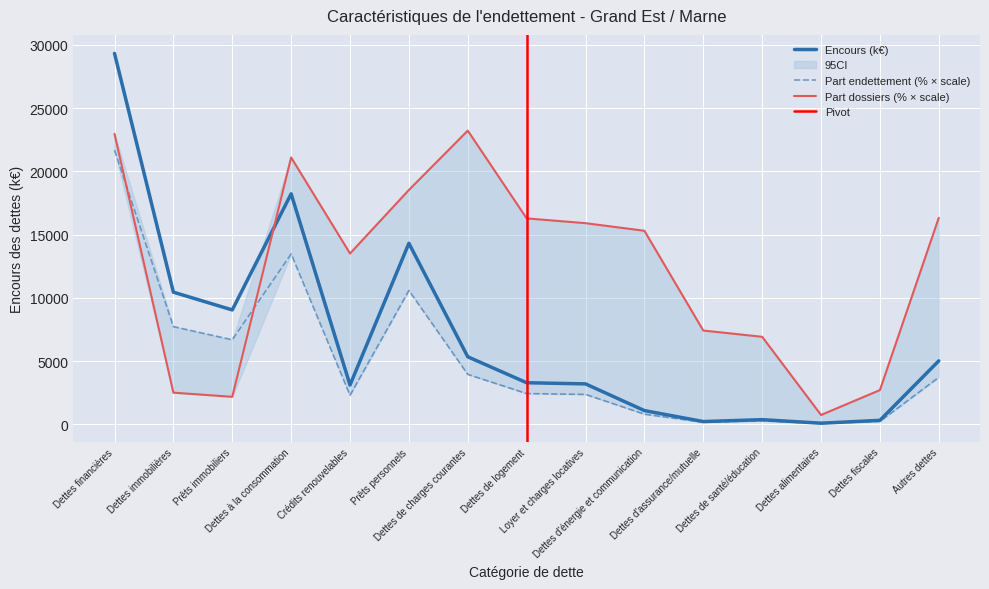

What is the total value across all series at Dettes financières?

73979.1